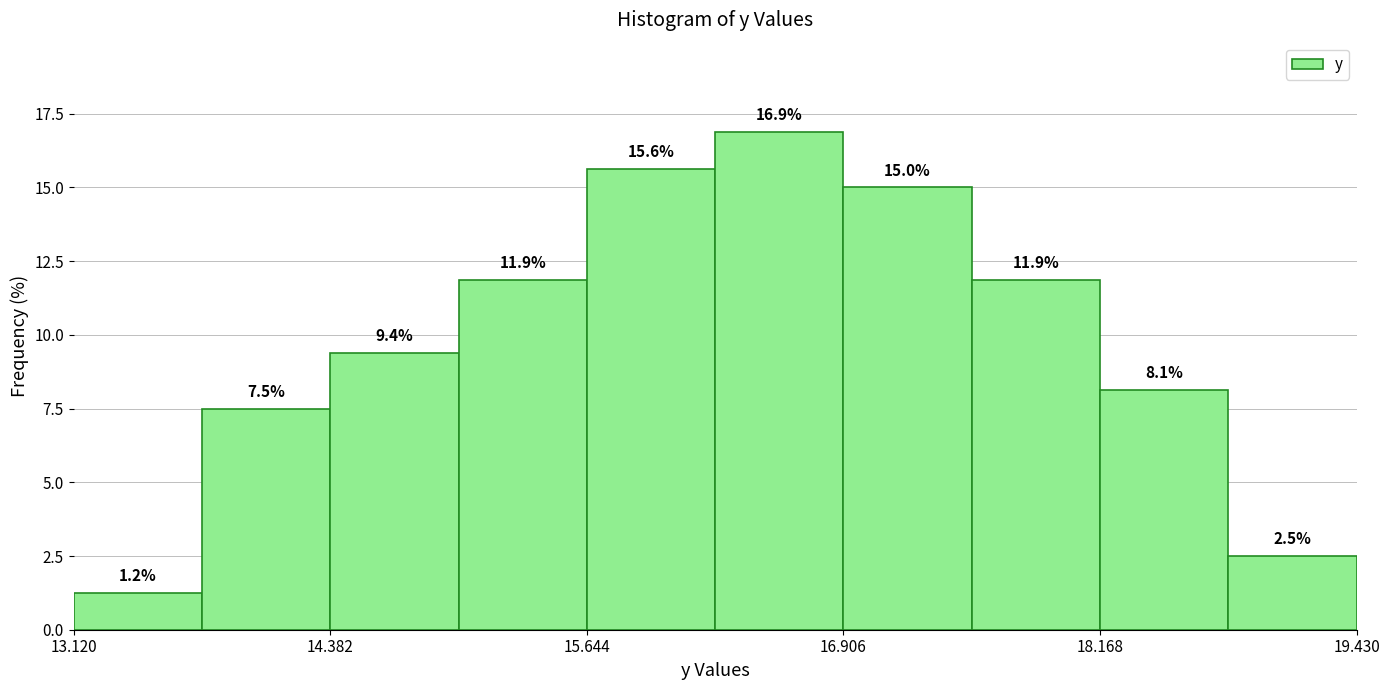

Around what value on the x-axis is the tallest bar? Give the approximate position of its centre, as read against the axis.

16.6